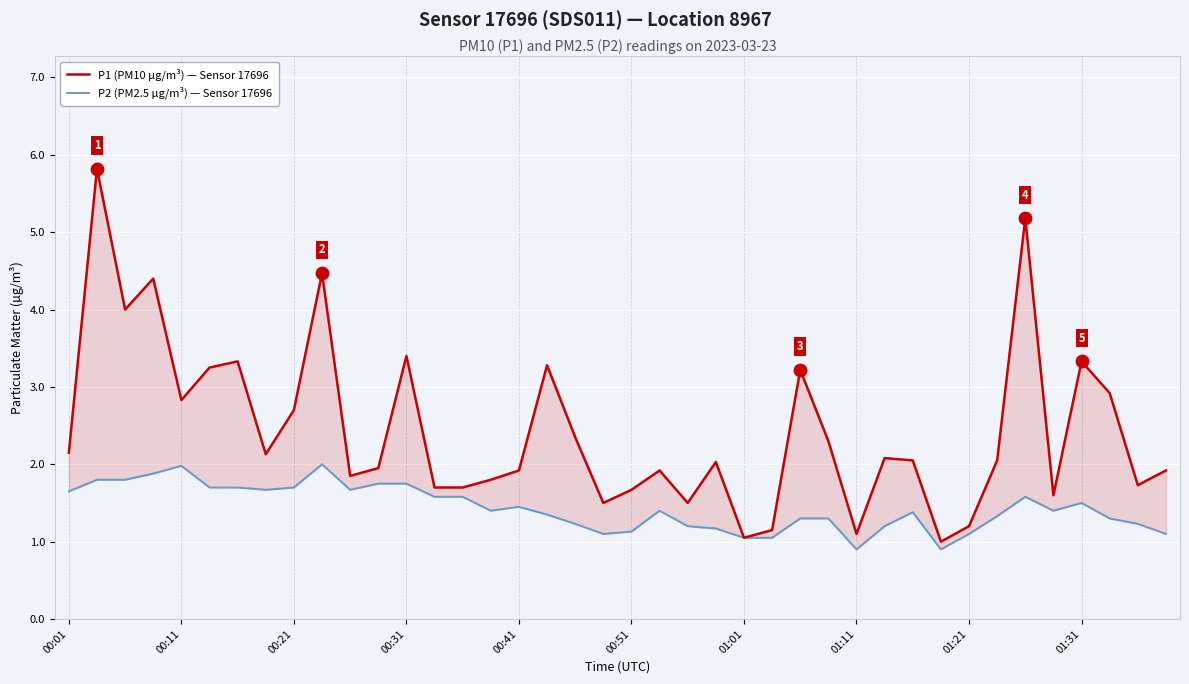

Which series reaches the minimum Y coordinate?

P2 (PM2.5 µg/m³) — Sensor 17696